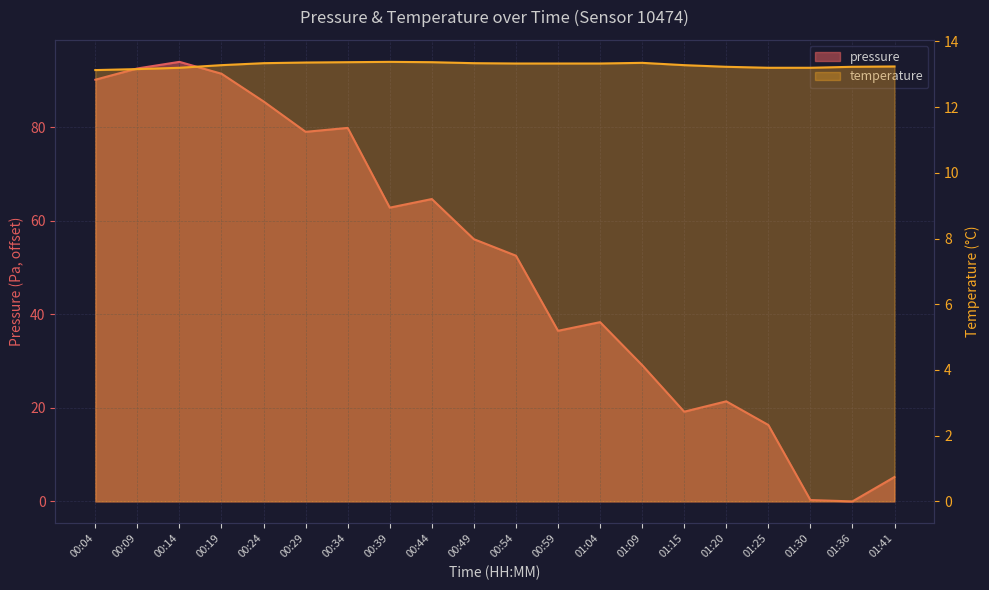

The pressure series shows 92.6 at 00:09. True or false?

True